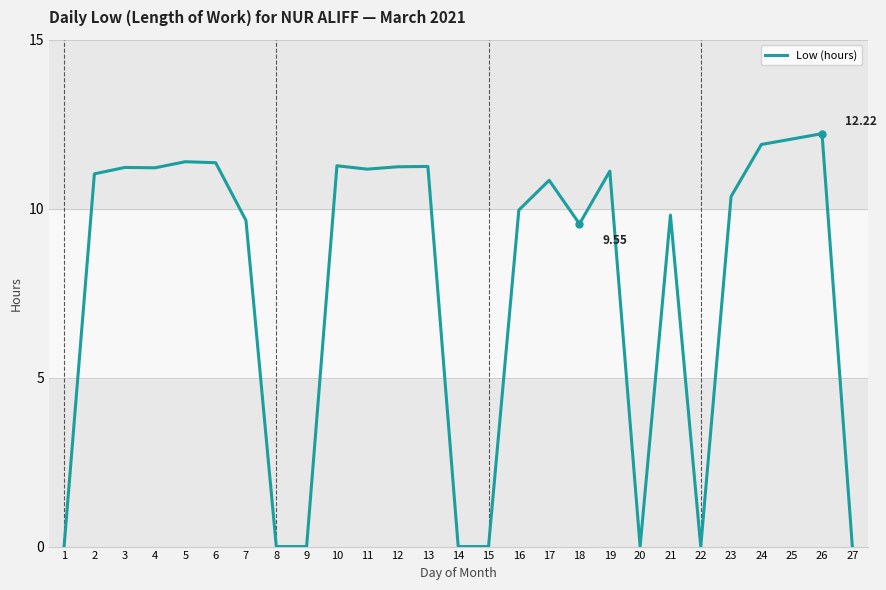

Approximately how many times larger is the value at 3 compared to 2?

1.0